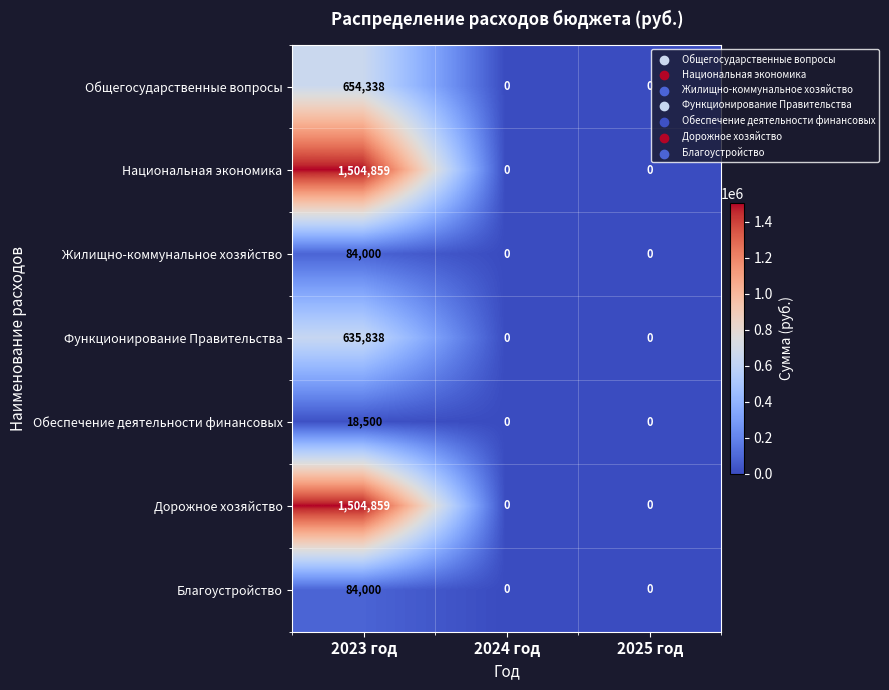

What is the sum of all Национальная экономика values?

1504859